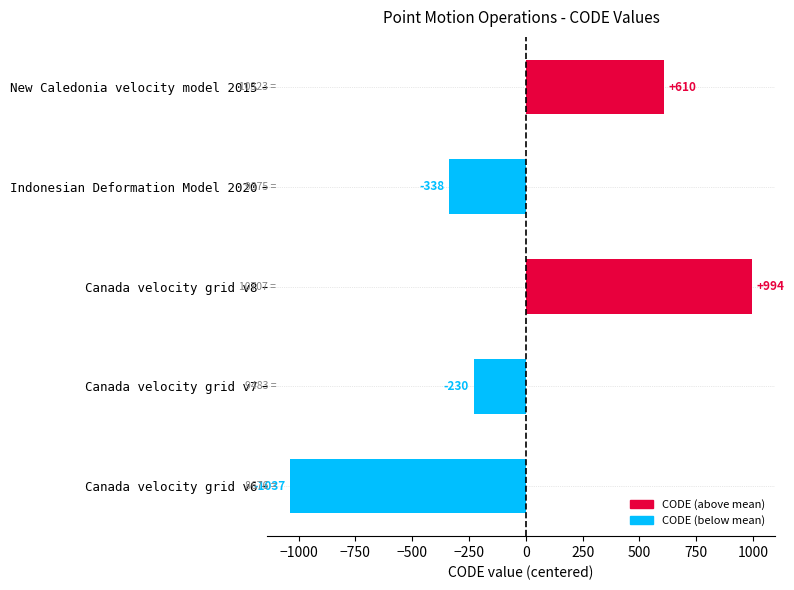

What is the difference between the maximum and minimum values?

2031.0